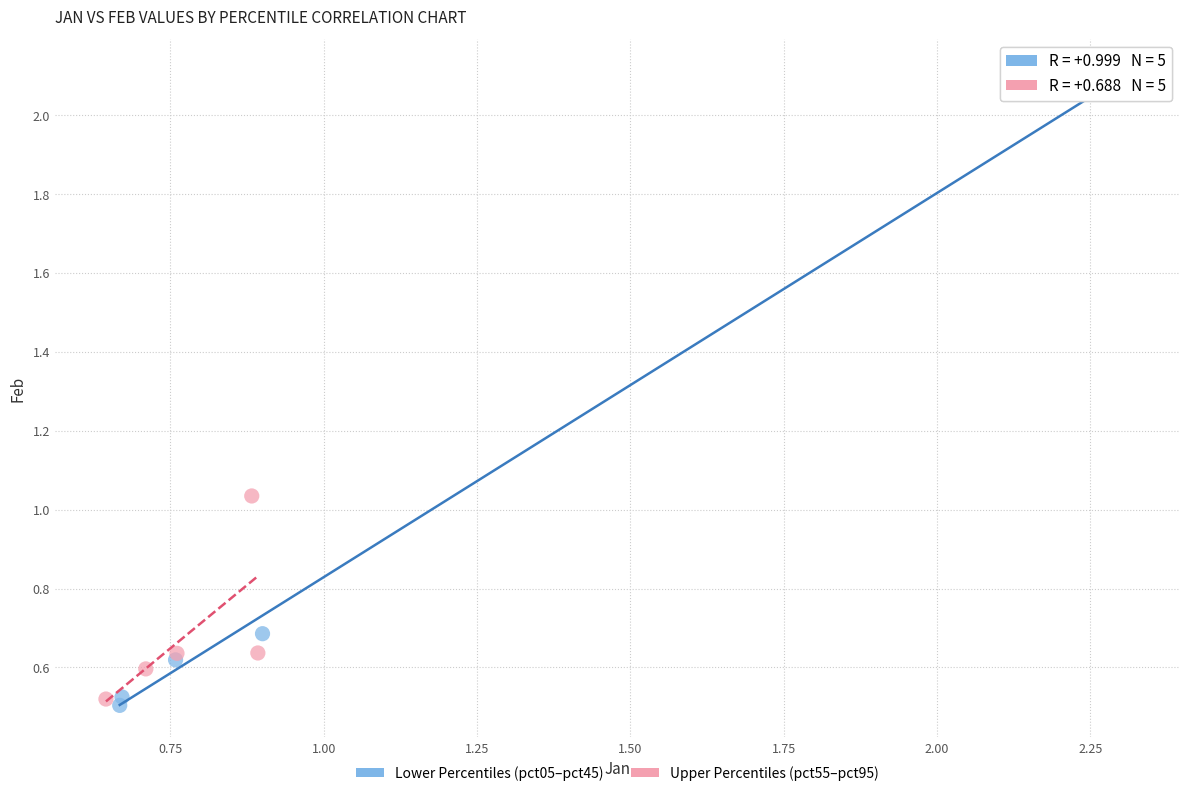

Which series contains the highest Y value?

Lower Percentiles (pct05–pct45)